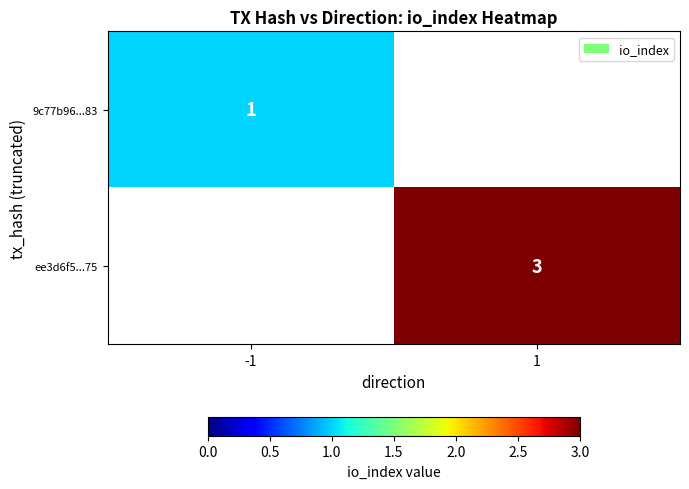

Is it true that 9c77b96...83 equals 1 at -1?

True